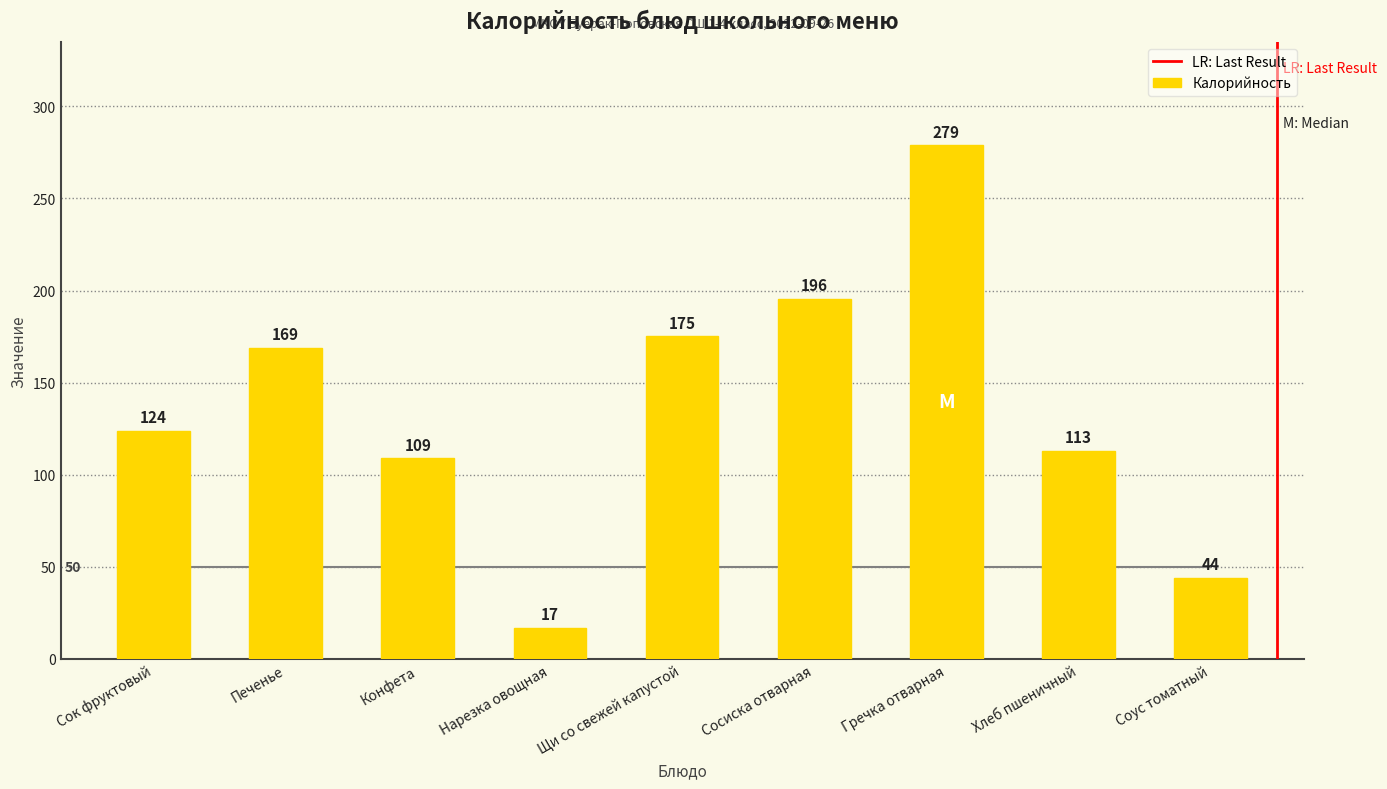

Which label corresponds to the largest value in the chart?

Гречка отварная